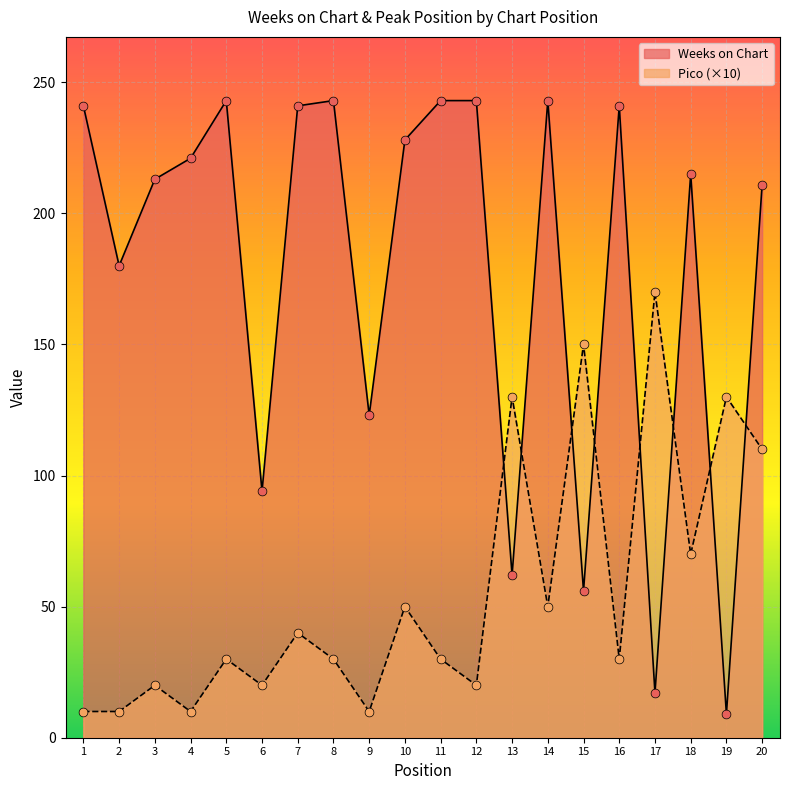

Which series reaches the maximum Y coordinate?

Weeks on Chart